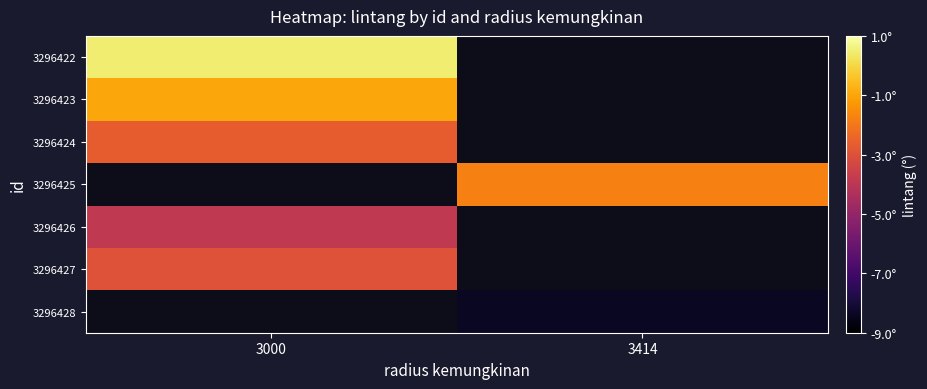

Which has a higher value, 3414 or 3000?

3000